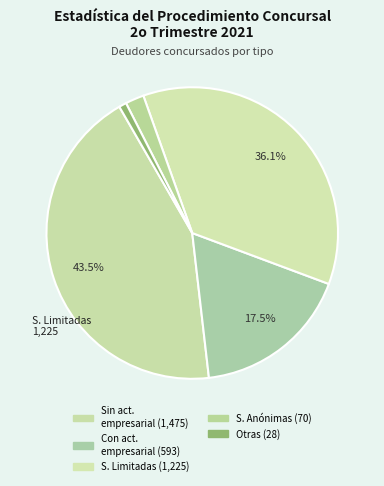

How many slices are in this pie chart?

5